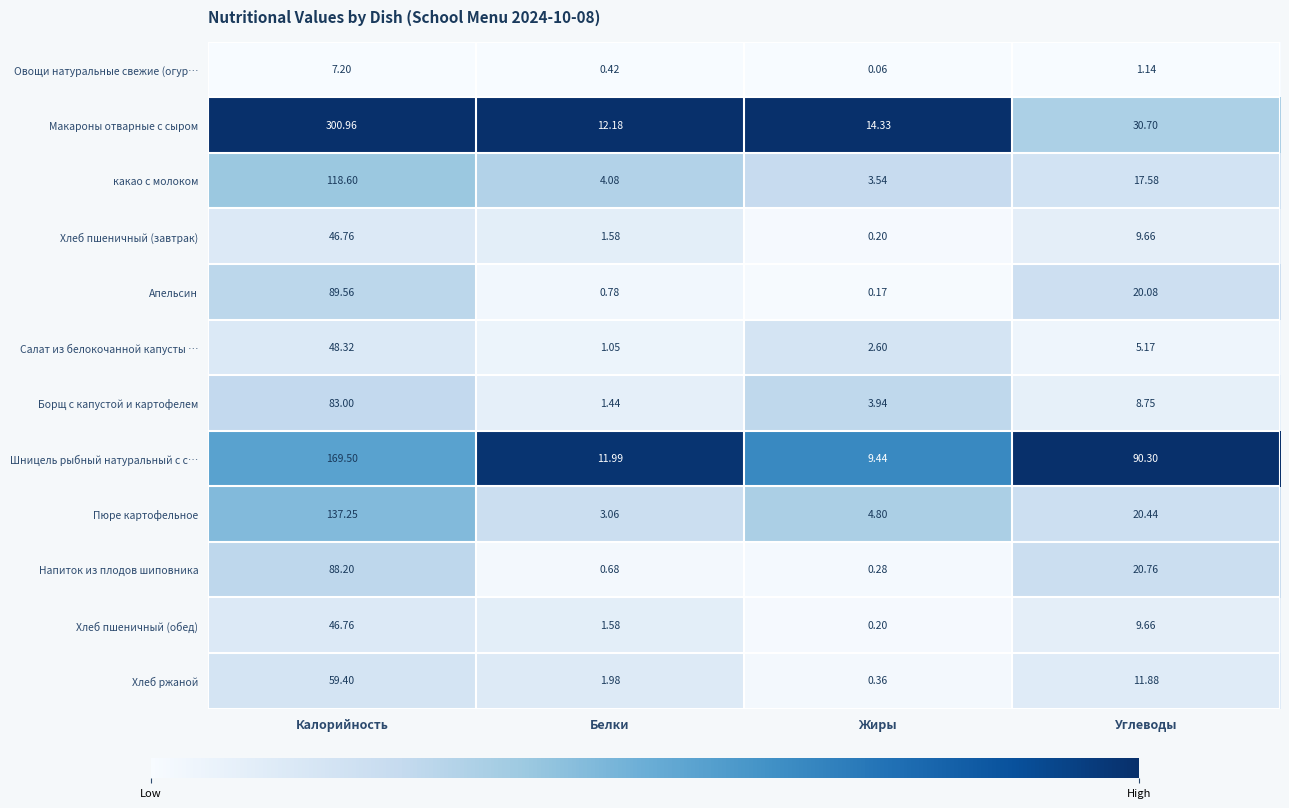

What is the difference between the highest and lowest values at Жиры?

14.3